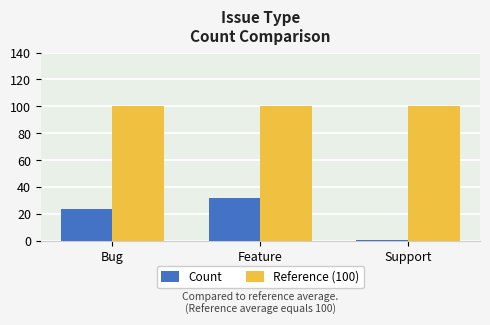

What is the maximum value shown in the chart?

100